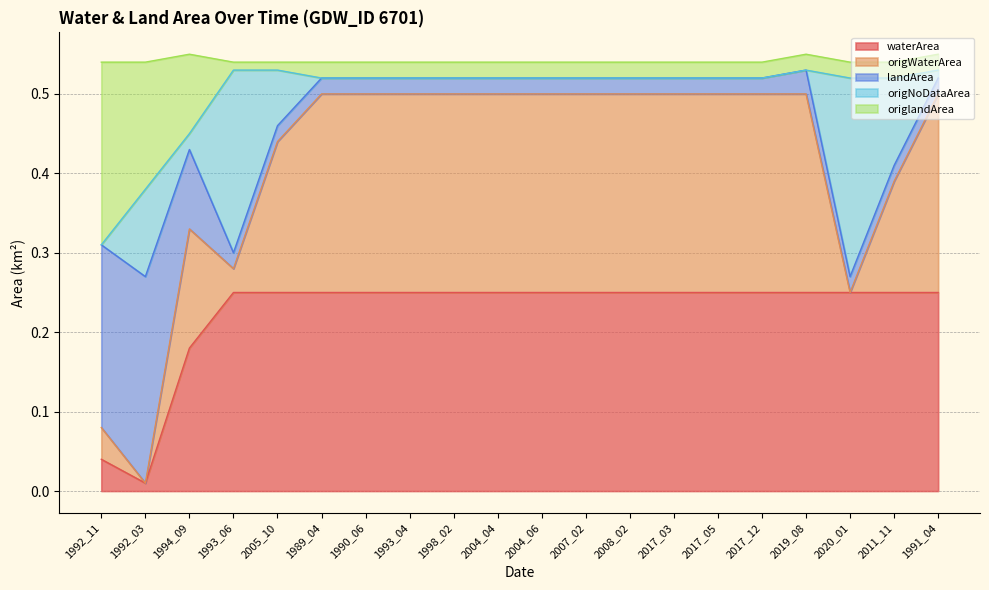

True or false: origlandArea and origWaterArea cross at least once.

False